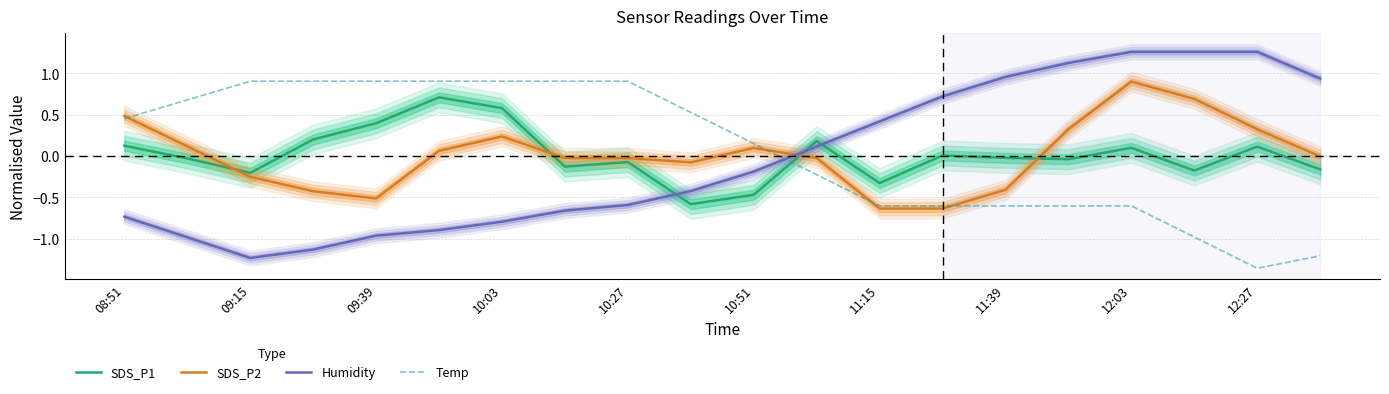

Reading right to left, extract all data points from this chart.

SDS_P1: -0.2	0.1	-0.2	0.1	-0.0	-0.0	0.0	-0.3	0.2	-0.5	-0.6	-0.1	-0.1	0.6	0.7	0.4	0.2	-0.2	-0.0	0.1
SDS_P2: -0.0	0.3	0.7	0.9	0.3	-0.4	-0.6	-0.6	-0.0	0.1	-0.1	-0.0	-0.0	0.2	0.1	-0.5	-0.4	-0.3	0.1	0.5
Humidity: 0.9	1.3	1.3	1.3	1.1	1.0	0.7	0.4	0.1	-0.2	-0.4	-0.6	-0.7	-0.8	-0.9	-1.0	-1.1	-1.2	-1.0	-0.7
Temp: -1.2	-1.4	-1.0	-0.6	-0.6	-0.6	-0.6	-0.6	-0.2	0.2	0.5	0.9	0.9	0.9	0.9	0.9	0.9	0.9	0.7	0.5